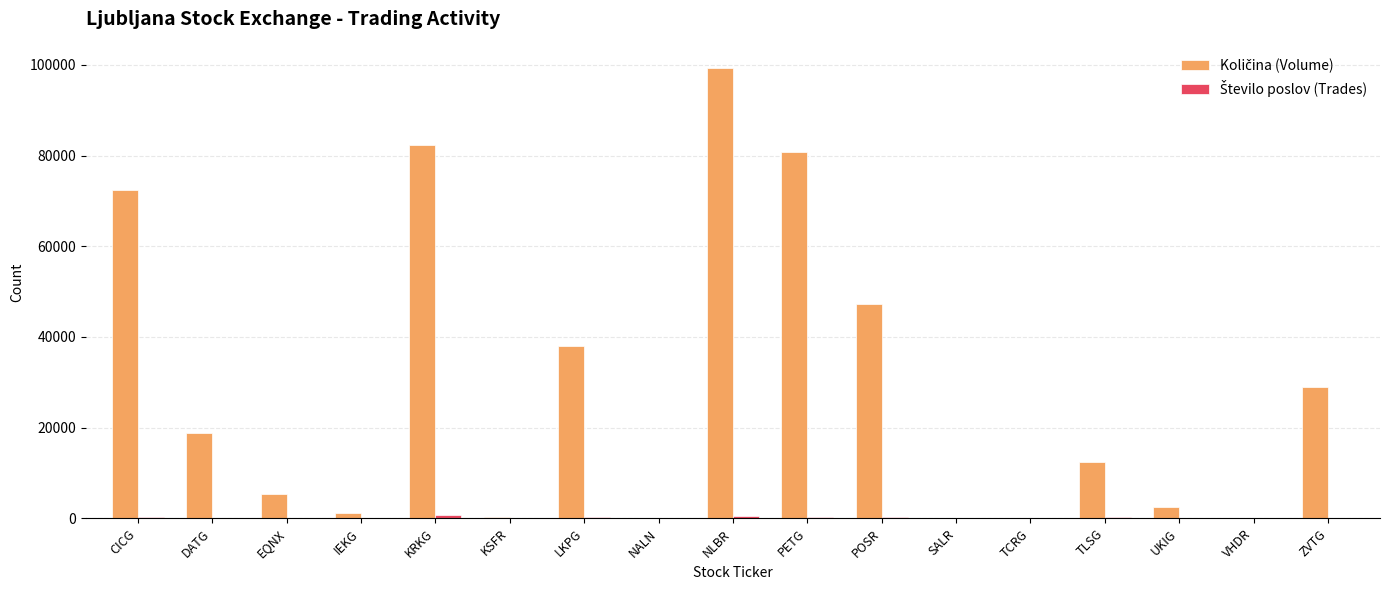

List the series in order of their overall mean, highest first.

Količina (Volume), Število poslov (Trades)